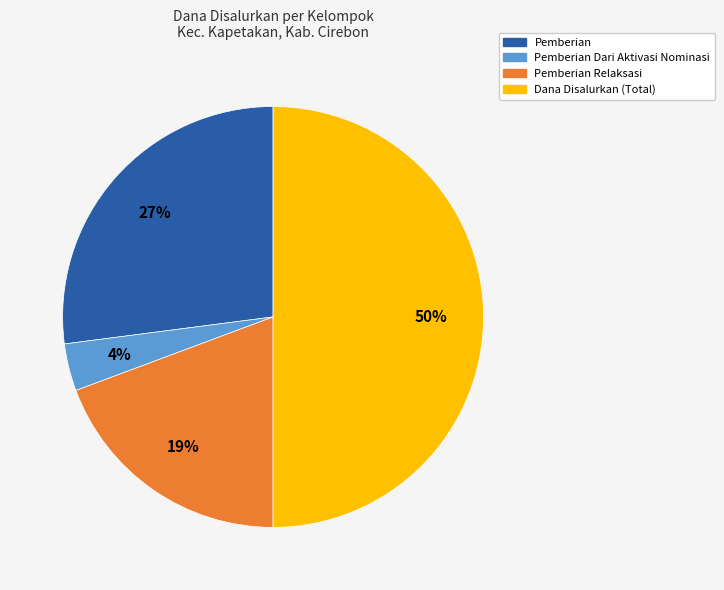

To the nearest percent, what is the average slice percentage?

25%